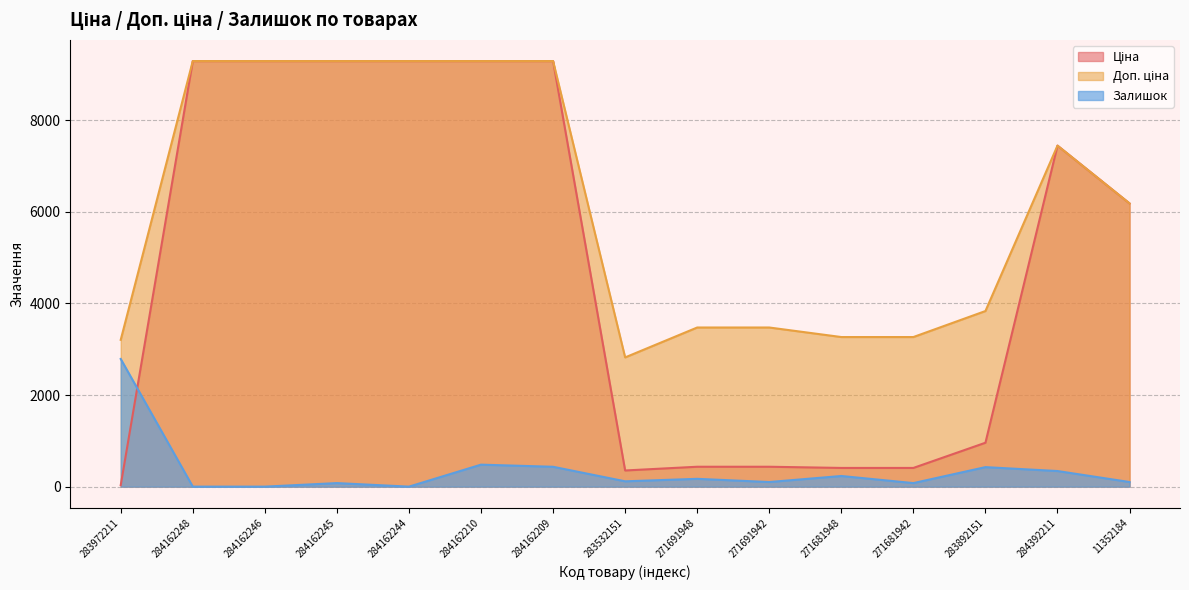

Reading right to left, list all the values displayed in this chart.

Ціна: 6182.6	7444.6	958.4	408.2	408.2	434.3	434.3	352.6	9290.5	9290.5	9290.5	9290.5	9290.5	9290.5	32.0
Доп. ціна: 6182.6	7444.6	3833.8	3265.8	3265.8	3474.1	3474.1	2821.2	9290.5	9290.5	9290.5	9290.5	9290.5	9290.5	3205.0
Залишок: 100.6	340.7	425.8	77.4	232.3	100.6	170.3	116.1	433.6	480.0	0.0	77.4	0.0	0.0	2787.1